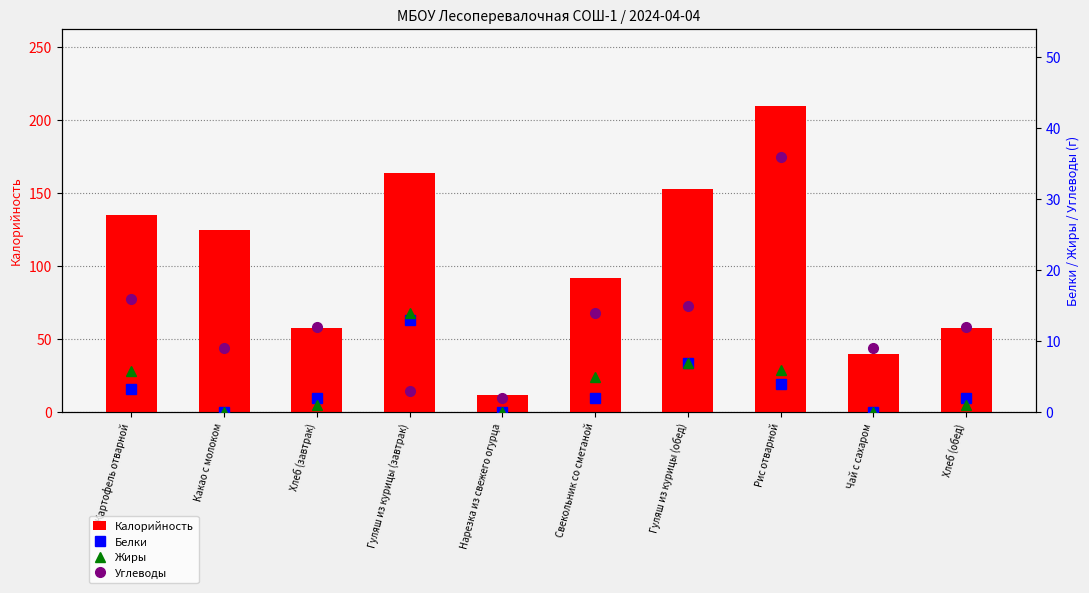

At Нарезка из свежего огурца, list the series in order from smallest to largest.

Белки, Жиры, Углеводы, Калорийность